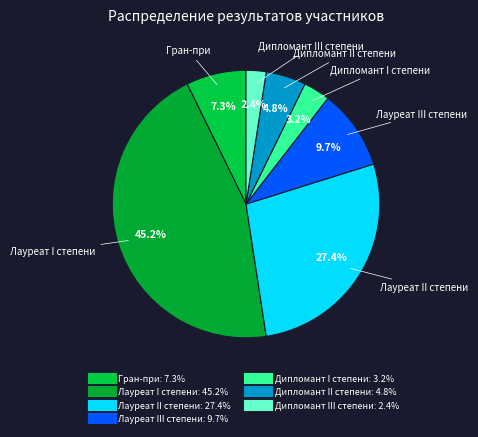

Between Лауреат II степени and Гран-при, which is larger?

Лауреат II степени